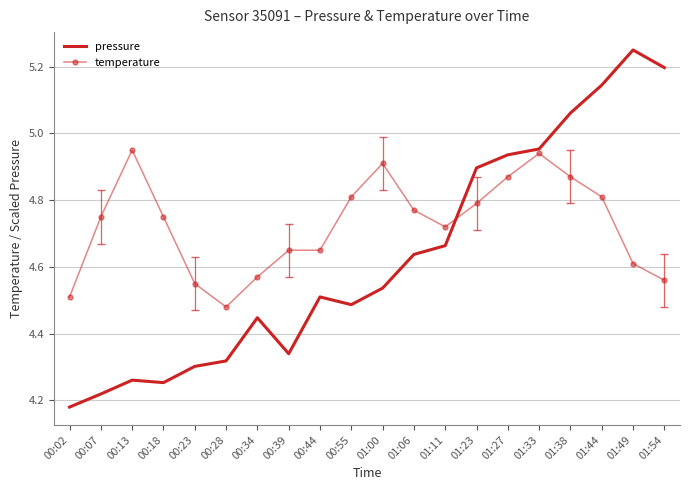

What position from the left is 01:00?

11